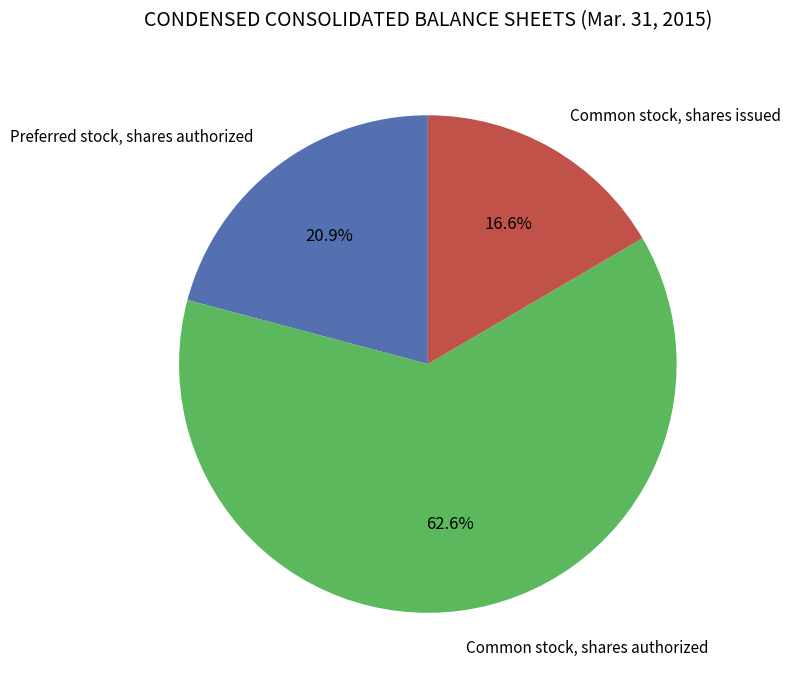

Is there any slice that represents more than half of the pie?

Yes